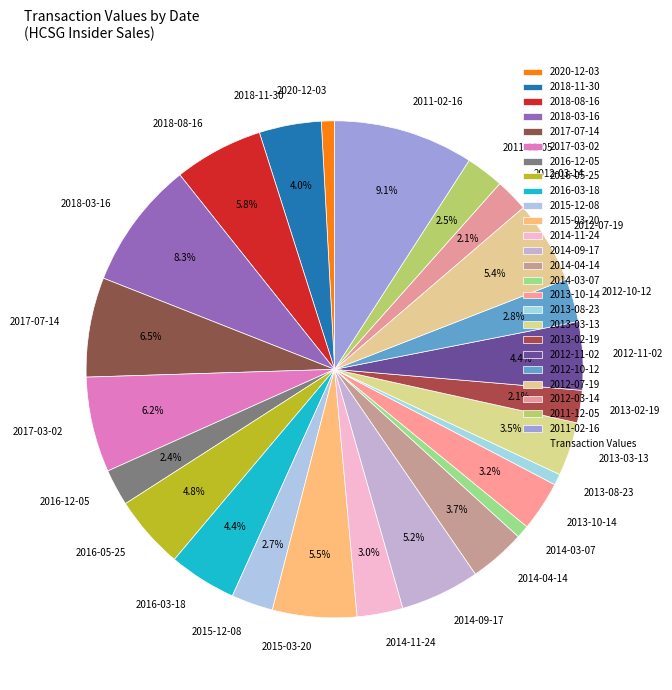

Is there a majority slice in this chart?

No